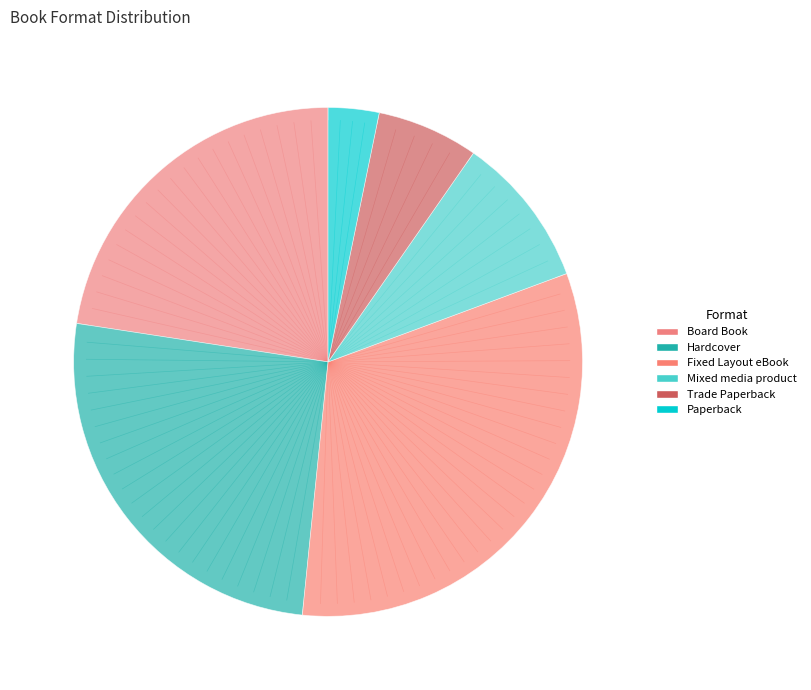

How many segments does this pie chart have?

6